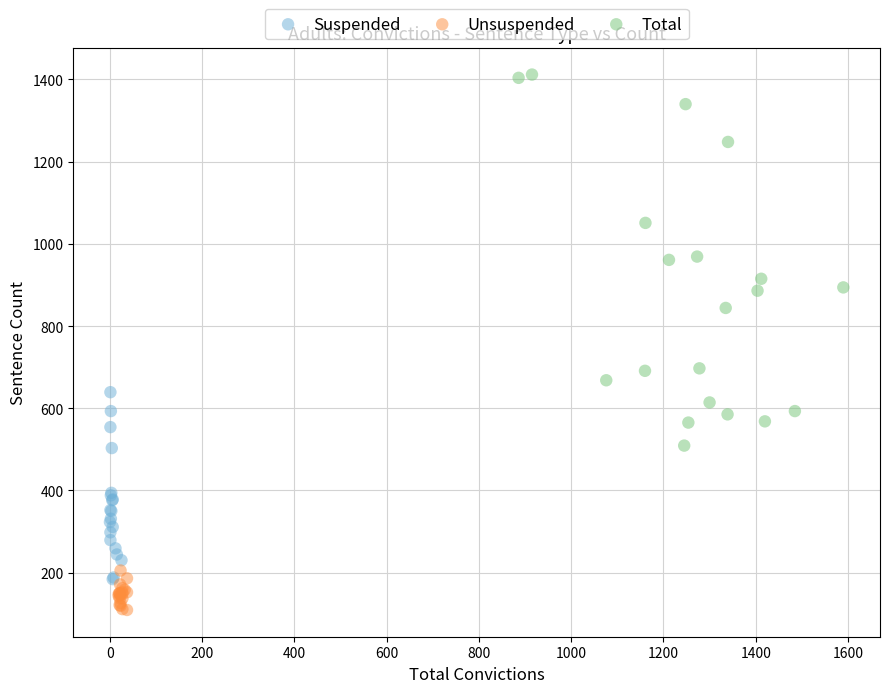

Which series reaches the minimum Y coordinate?

Unsuspended